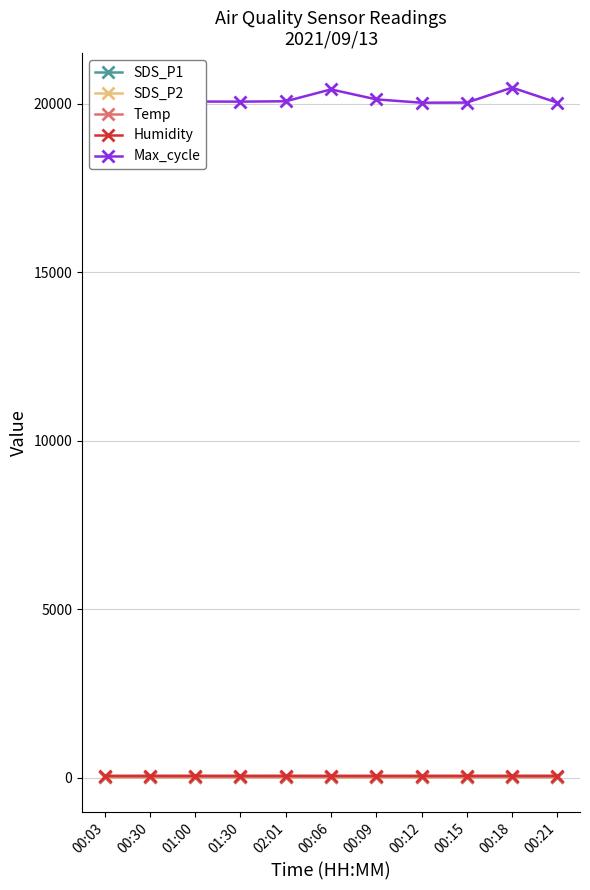

What is the label of the 10th point from the left?

00:18